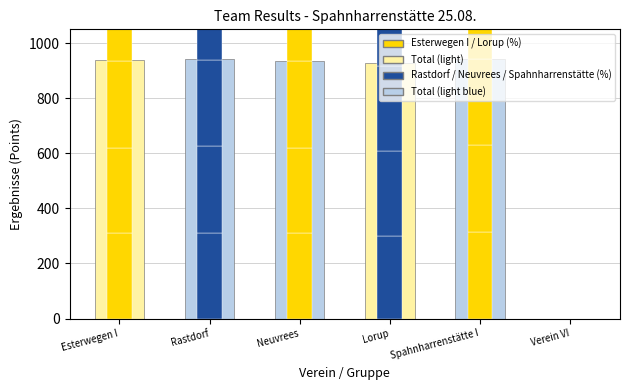

Reading left to right, what are all the values shown in this chart?

Esterwegen I: 938.7	0.0	0.0	0.0	0.0	0.0
Rastdorf: 0.0	943.2	0.0	0.0	0.0	0.0
Neuvrees: 0.0	0.0	933.6	0.0	0.0	0.0
Lorup: 0.0	0.0	0.0	926.4	0.0	0.0
Spahnharrenstätte I: 0.0	0.0	0.0	0.0	941.1	0.0
Verein VI: 0.0	0.0	0.0	0.0	0.0	0.0